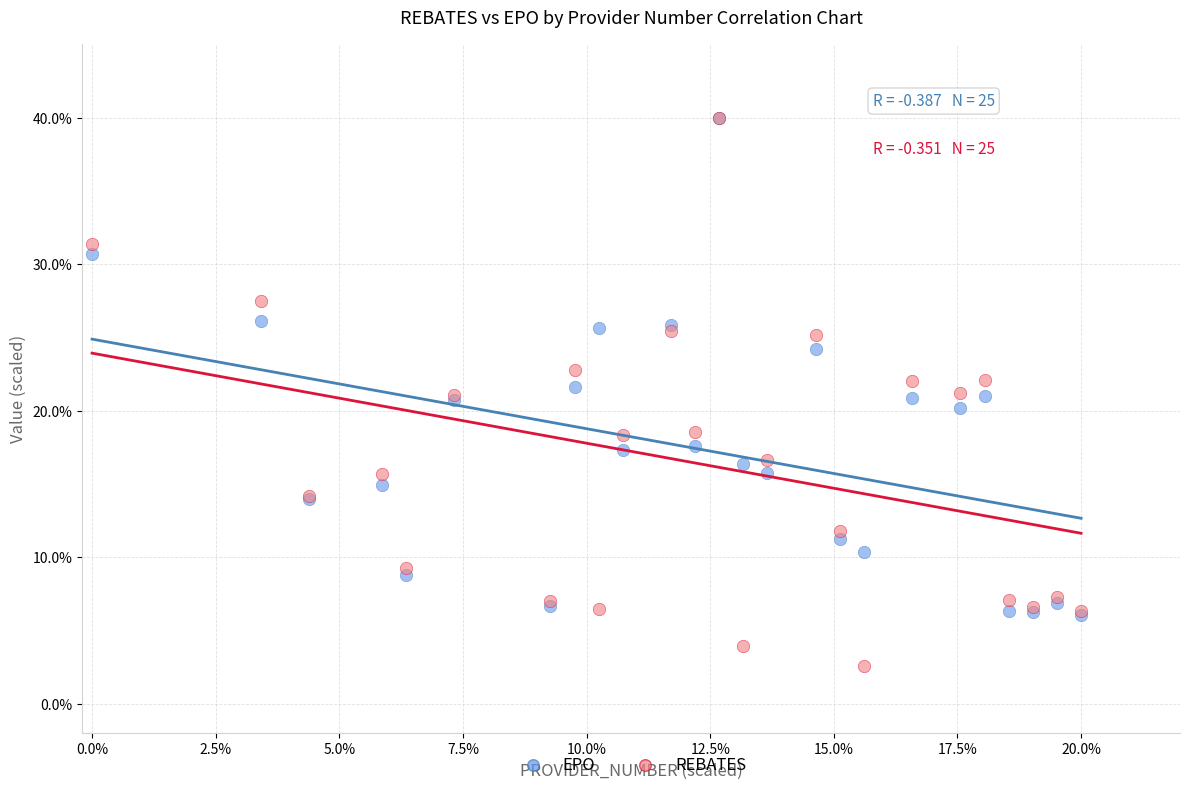

Which series has the largest Y range (max minus min)?

REBATES